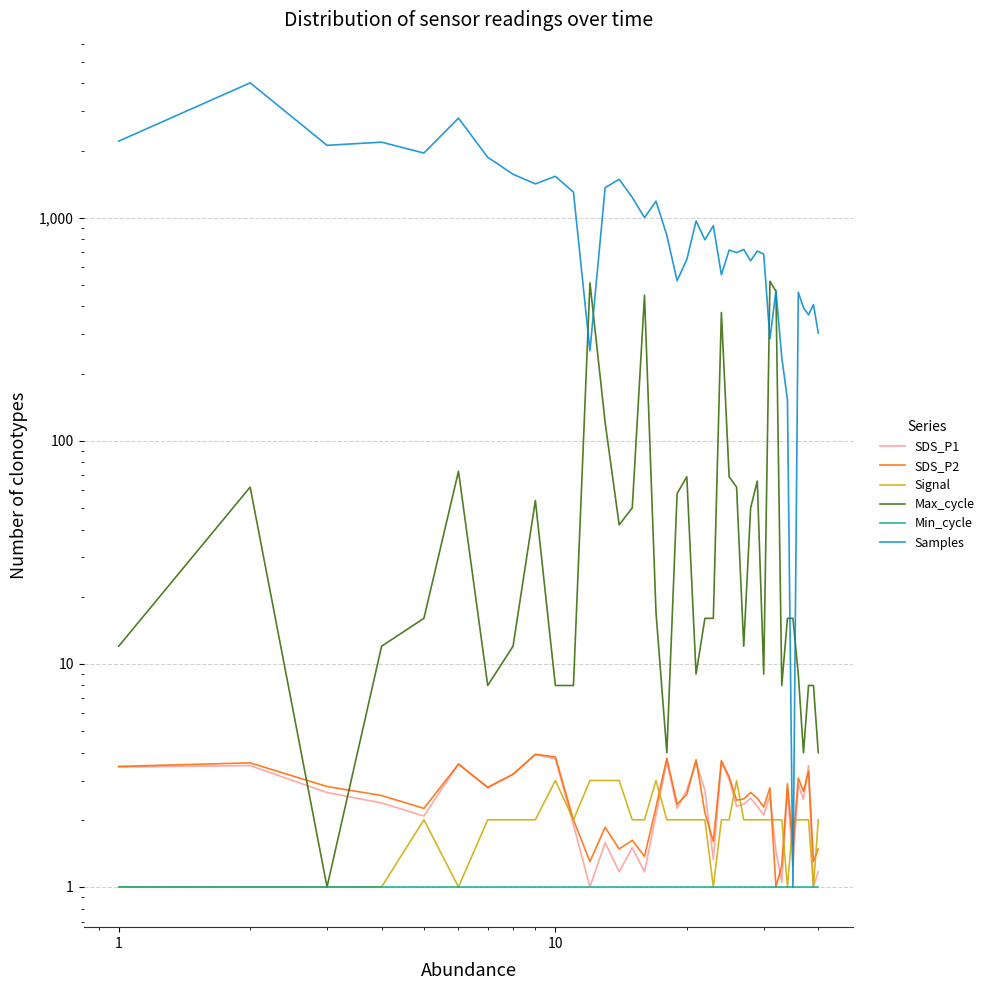

At how many categories does at least one series exceed 1402?

11